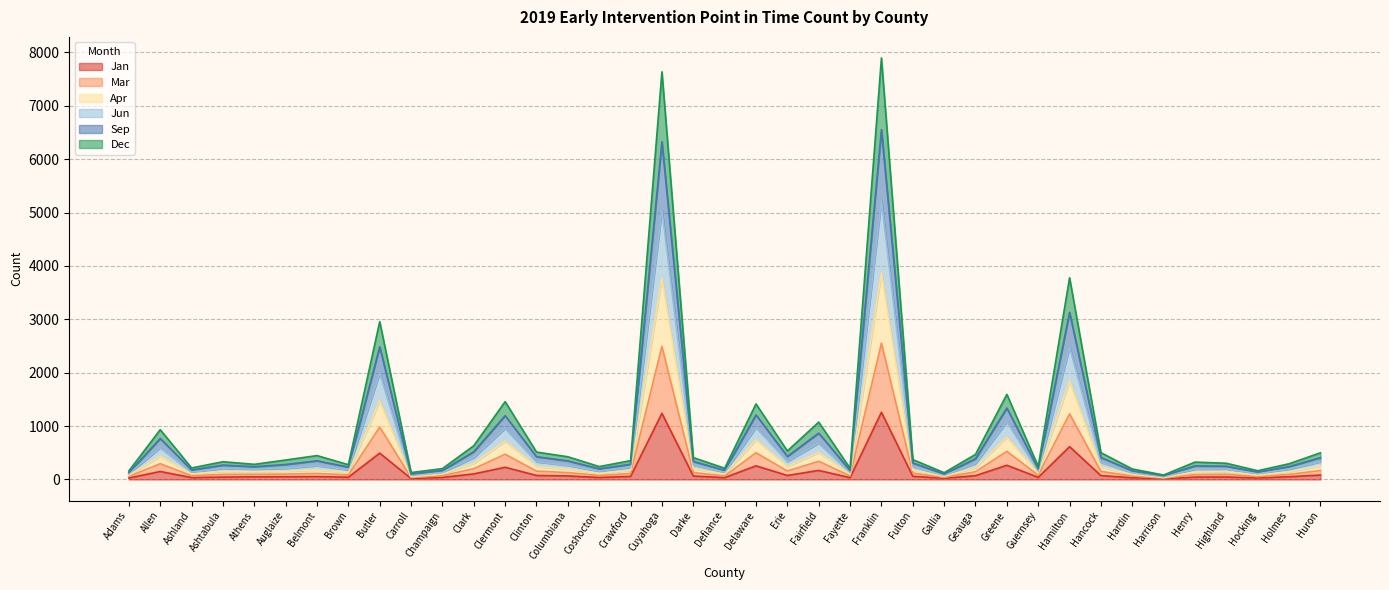

At which label does Jan reach its peak?

Franklin